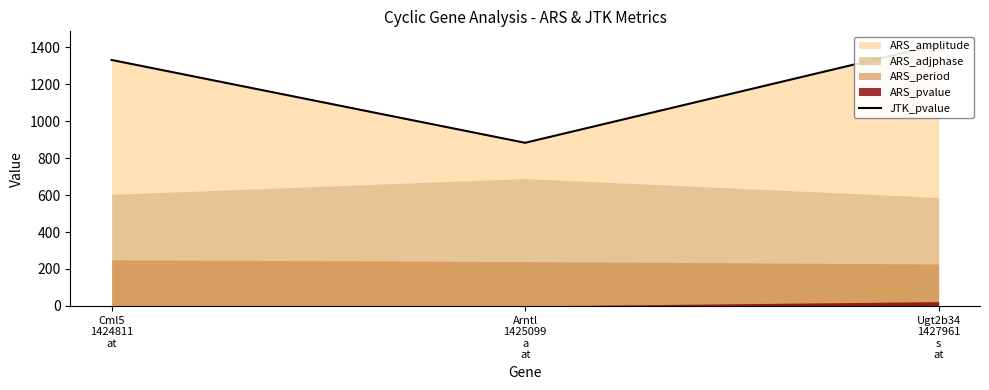

Rank the categories by value from highest to lowest.

Ugt2b34
1427961
s
at, Cml5
1424811
at, Arntl
1425099
a
at